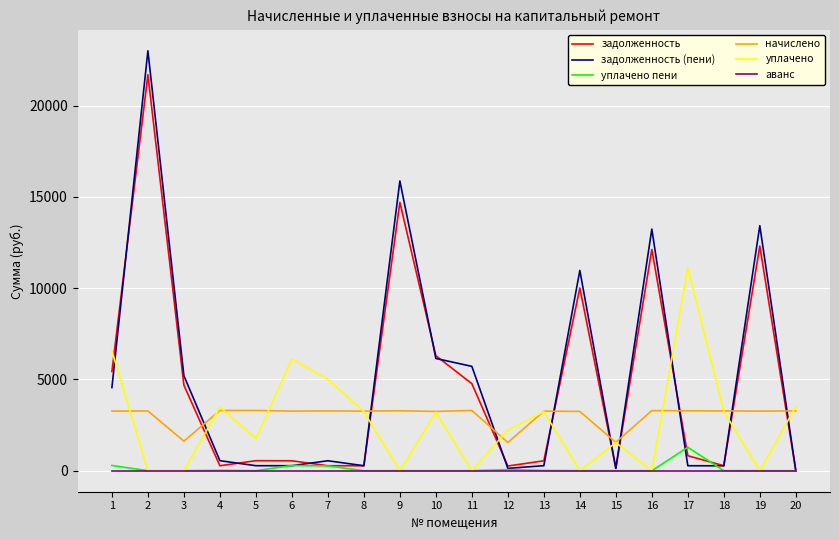

List the series in order of their peak value, lowest first.

аванс, уплачено пени, начислено, уплачено, задолженность, задолженность (пени)